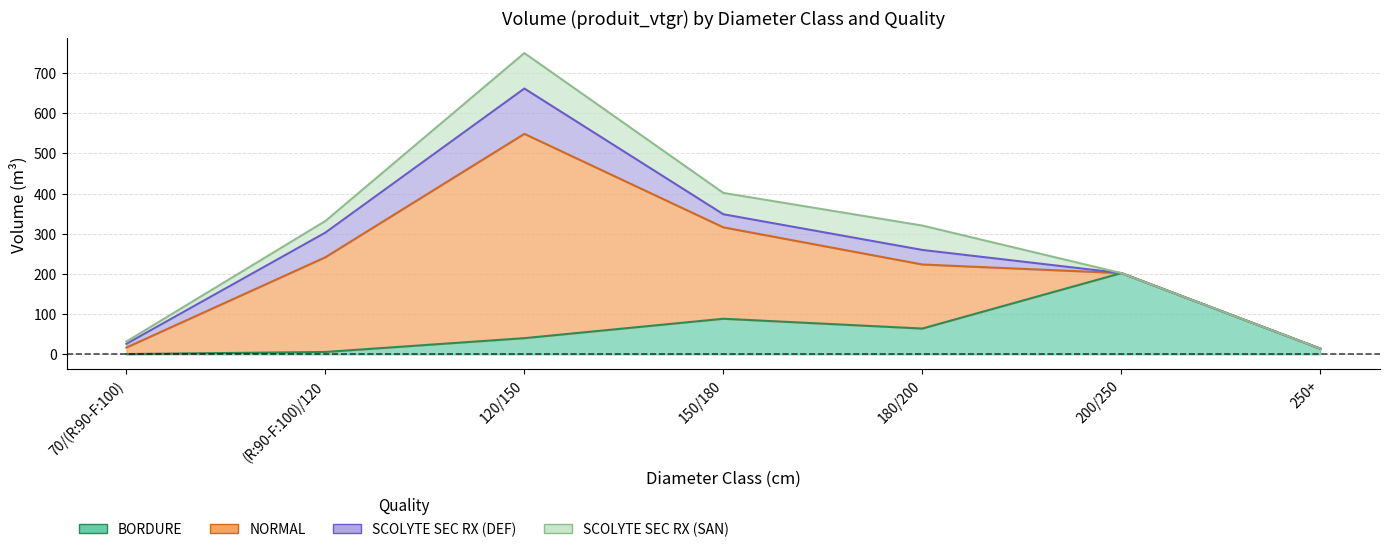

How many interior local peaks does the SCOLYTE SEC RX (SAN) series have?

2